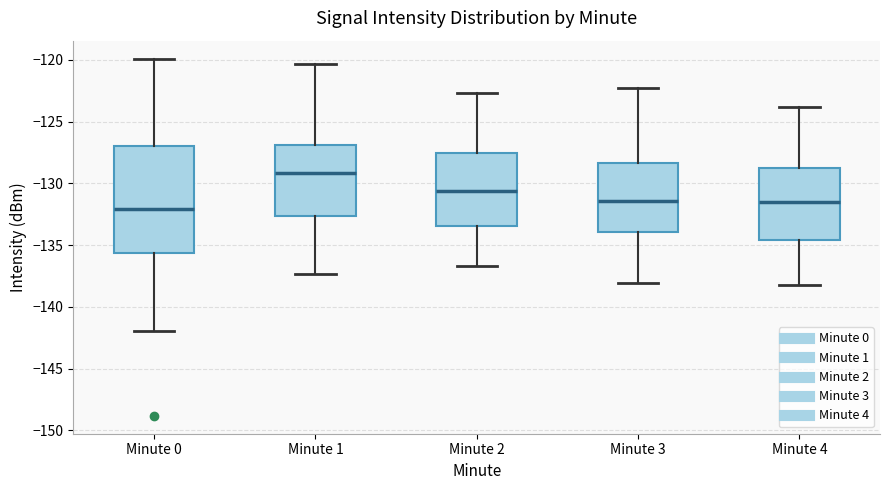

Where is the upper edge of the box for Minute 3 on the y-axis? The values are not printed on the chart, so give them approximately, as read against the axis.

-128.5